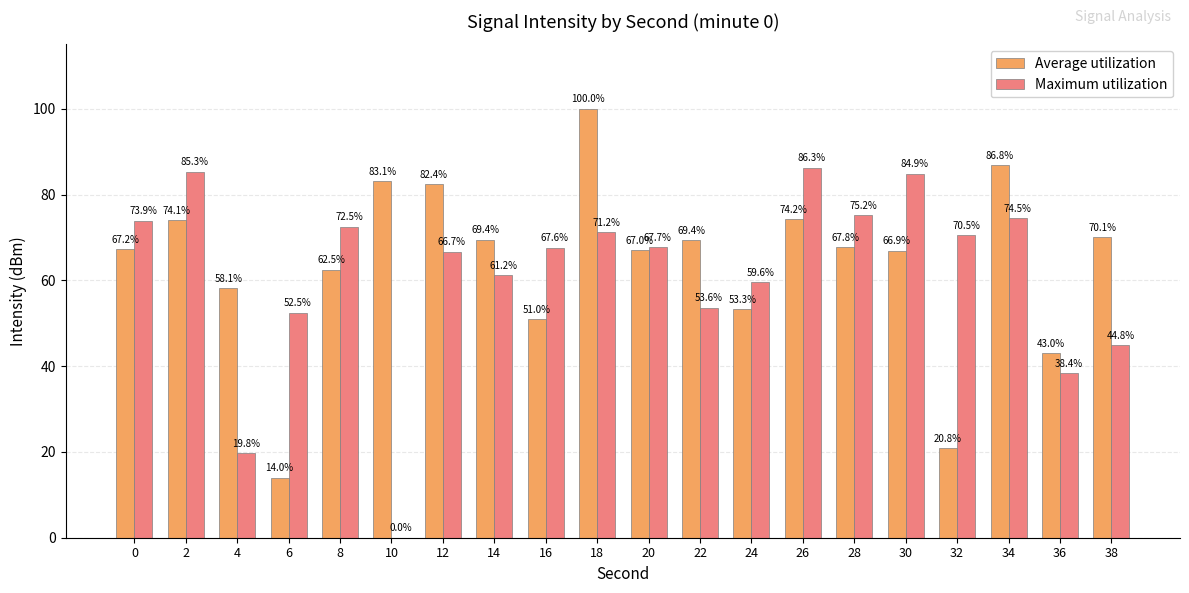

At which label is Average utilization closest to 56?

4